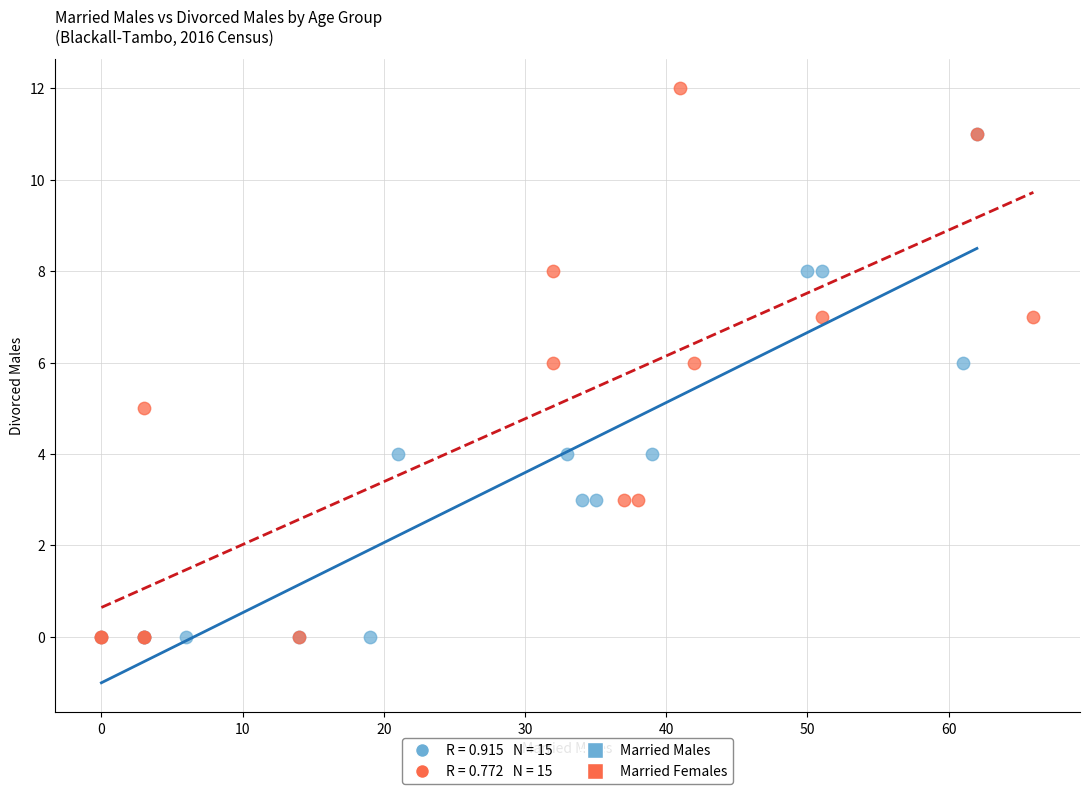

Which series reaches the maximum Y coordinate?

Married Females